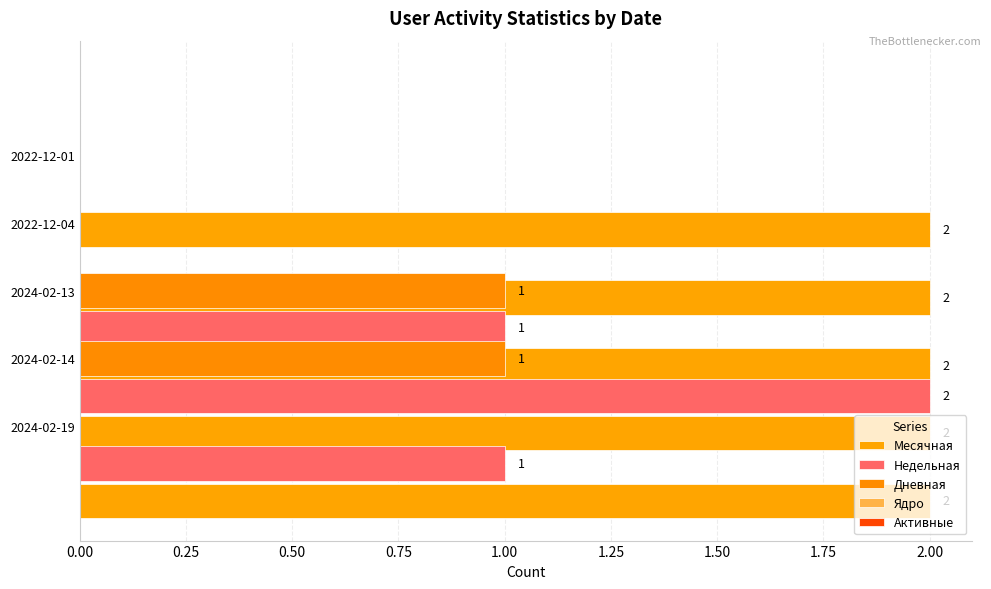

What is the difference between the highest and lowest values at 0.00?

1.0